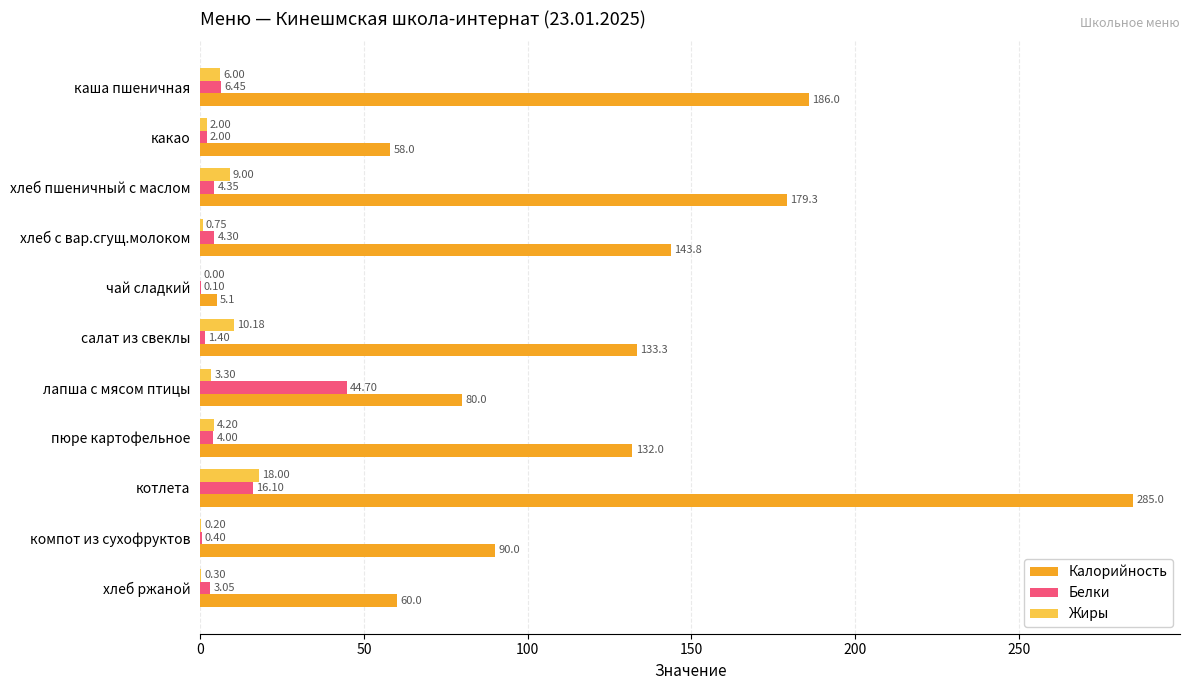

What is the total value across all series at какао?

62.0